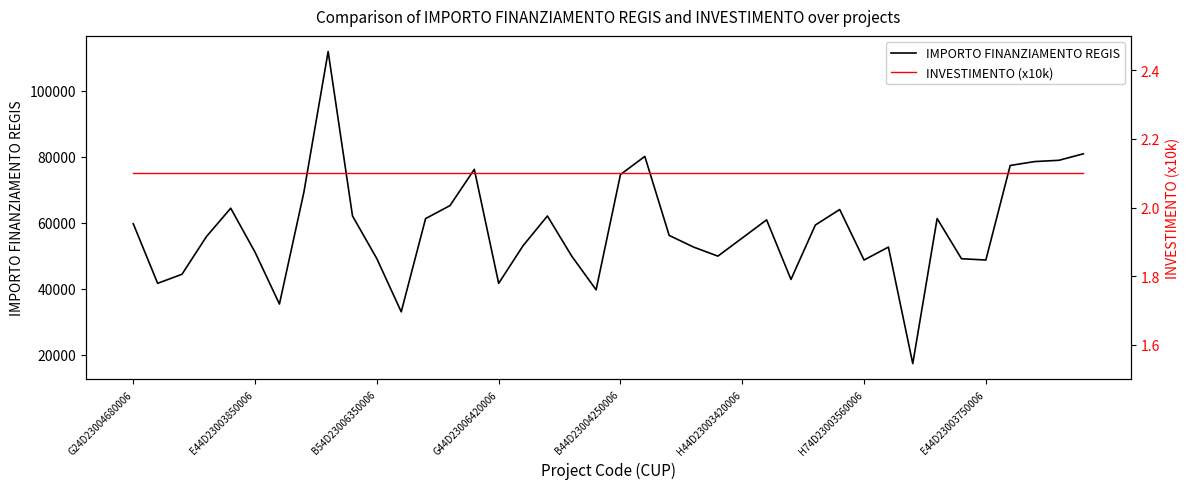

True or false: INVESTIMENTO (x10k) has more than 2 interior local peaks.

False